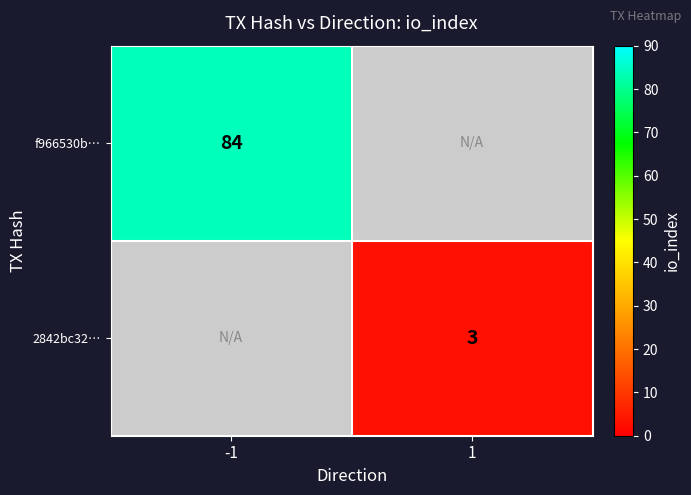

Is it true that f966530b… equals 84 at -1?

True